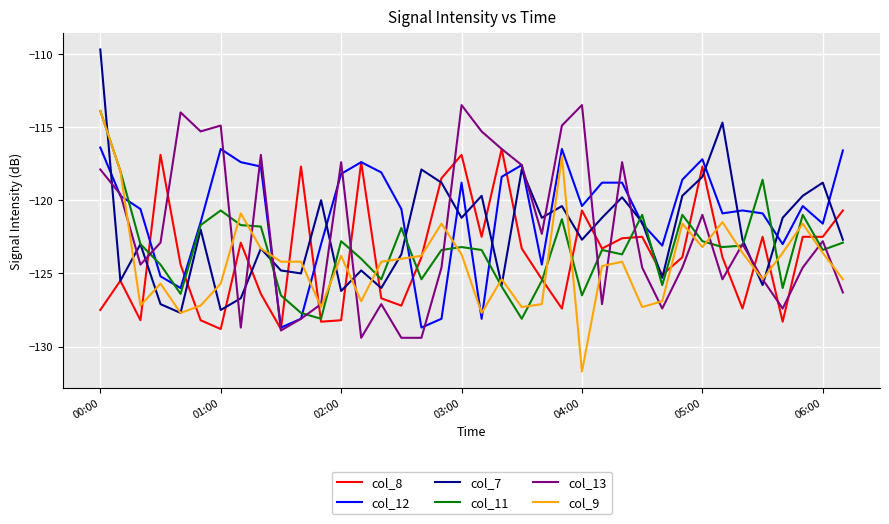

Which series has the largest total across all categories?

col_12